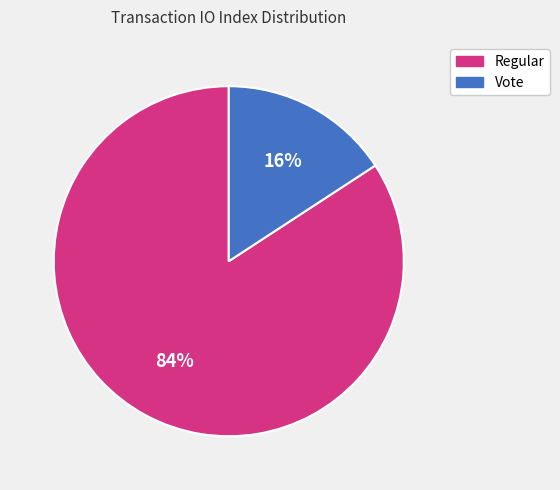

What is the majority slice?

Regular